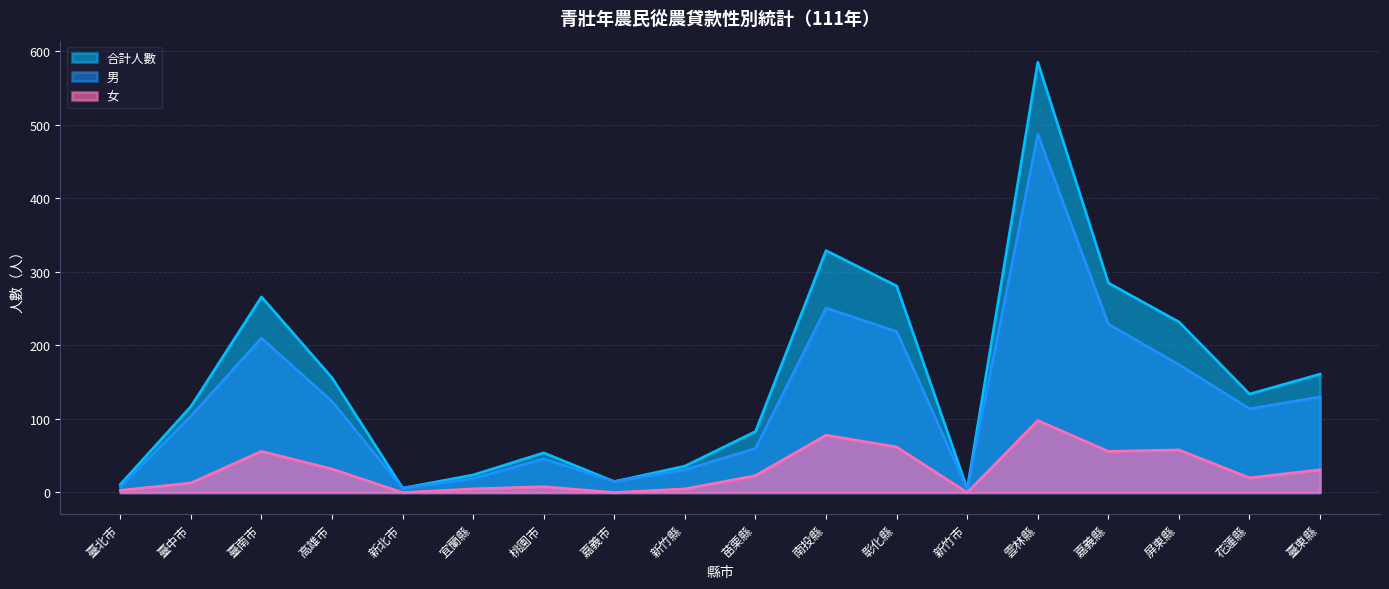

Is the value of 男 at 苗栗縣 greater than the value of 女 at 屏東縣?

Yes